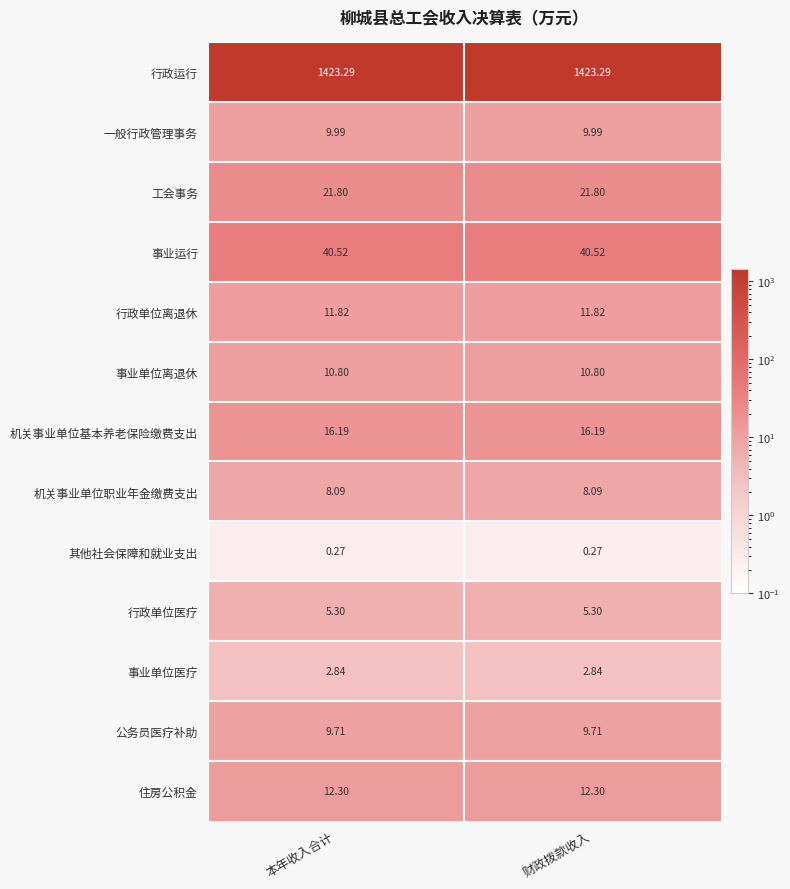

Rank the series at 财政拨款收入 from lowest to highest value.

其他社会保障和就业支出, 事业单位医疗, 行政单位医疗, 机关事业单位职业年金缴费支出, 公务员医疗补助, 一般行政管理事务, 事业单位离退休, 行政单位离退休, 住房公积金, 机关事业单位基本养老保险缴费支出, 工会事务, 事业运行, 行政运行